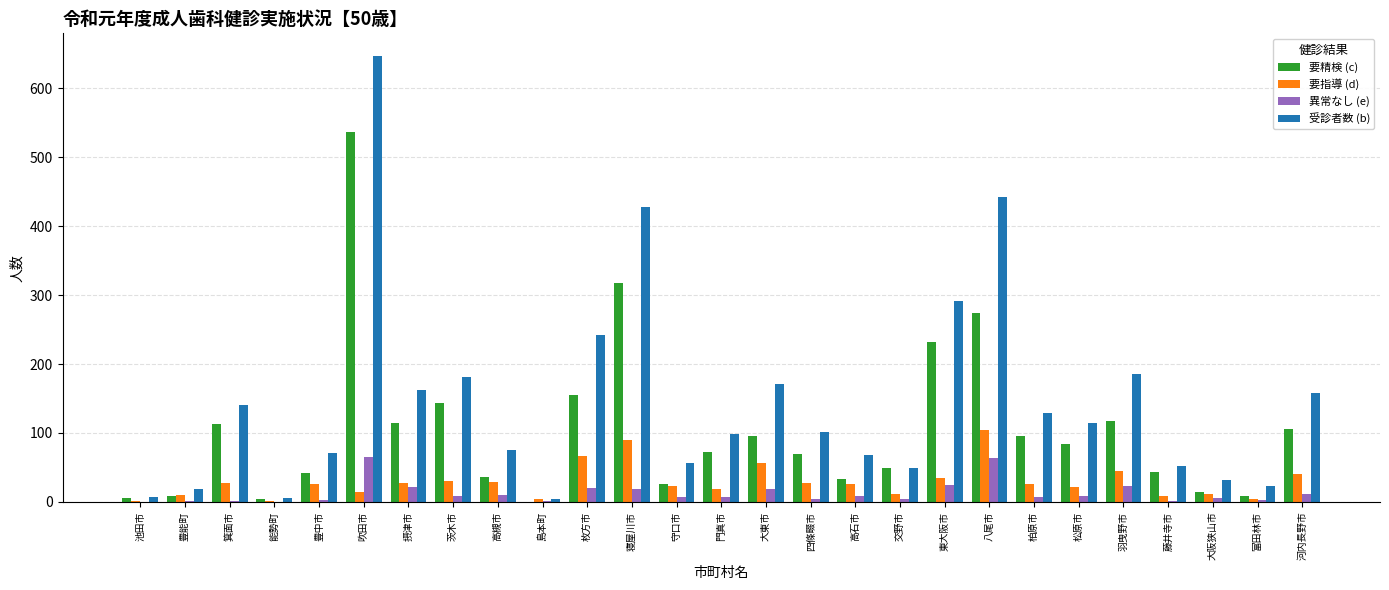

The value of 異常なし (e) at 能勢町 is -22. True or false?

False